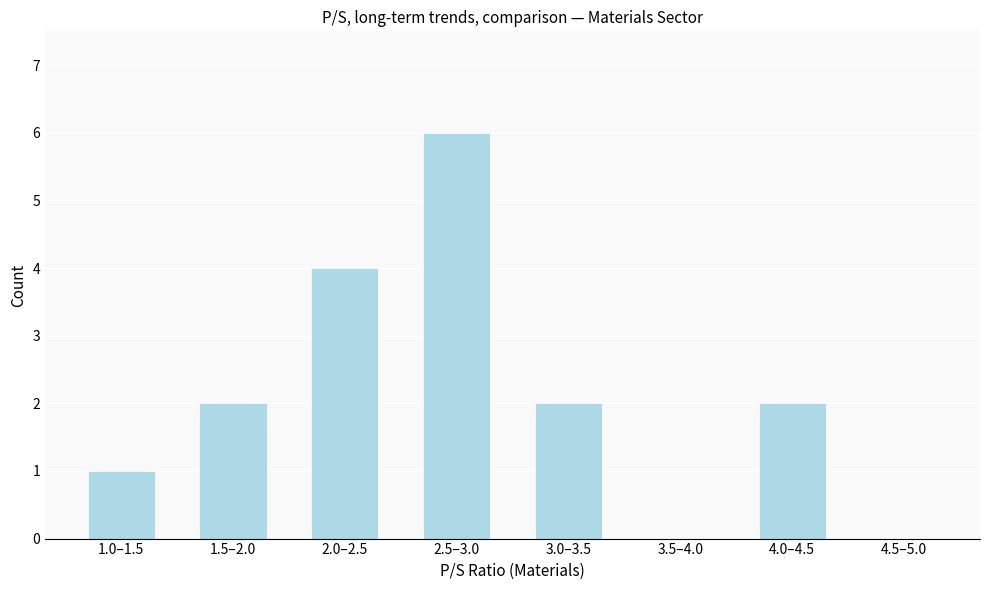

Reading right to left, transcribe all the data shown in this chart.

4.5–5.0=0	4.0–4.5=2	3.5–4.0=0	3.0–3.5=2	2.5–3.0=6	2.0–2.5=4	1.5–2.0=2	1.0–1.5=1